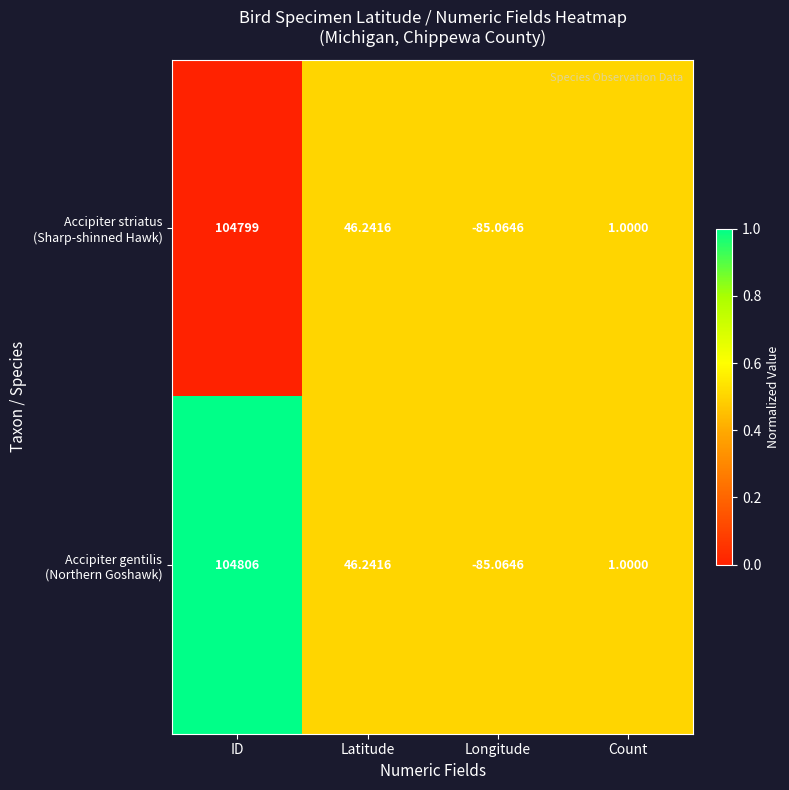

At which category is the sum across all series the highest?

ID